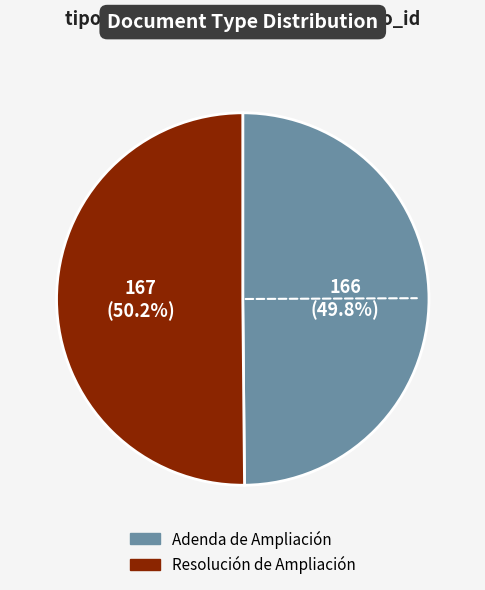

How much of the chart is everything except Adenda de Ampliación?

50.2%